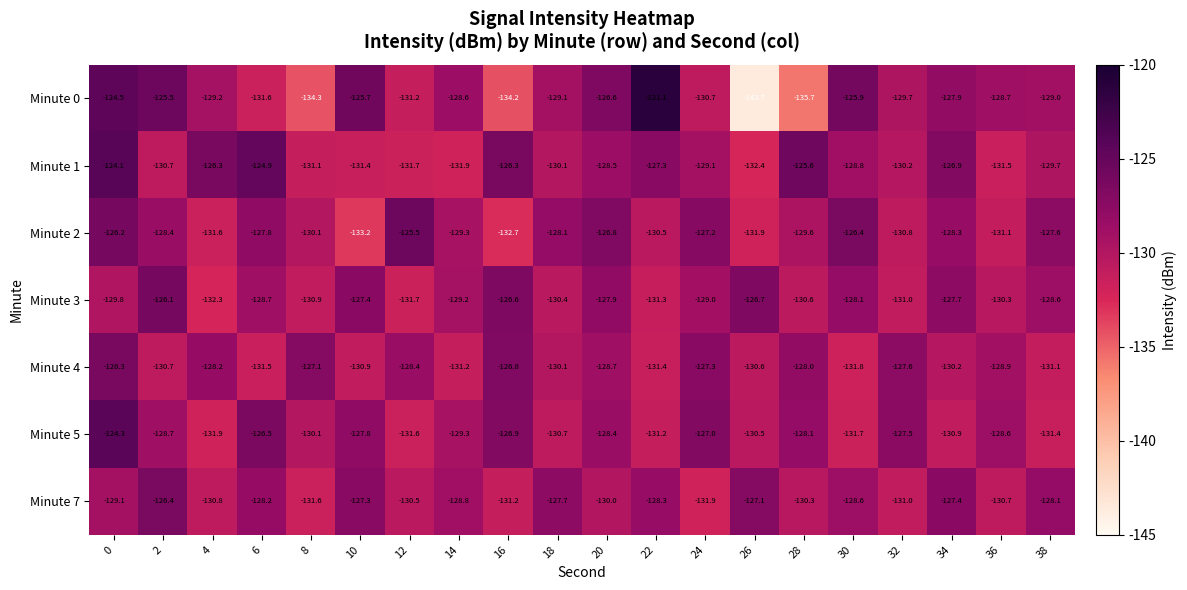

What is the total value across all series at 24?

-902.2